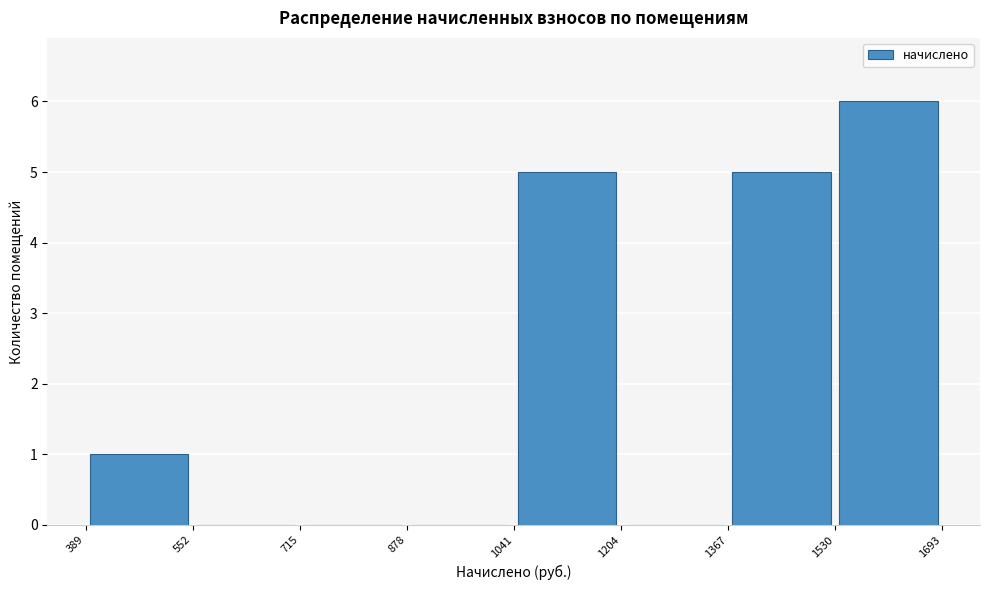

What is the height of the bar covering 389 to 552 on the x-axis? The values are not printed on the chart, so give them approximately, as read against the axis.

1